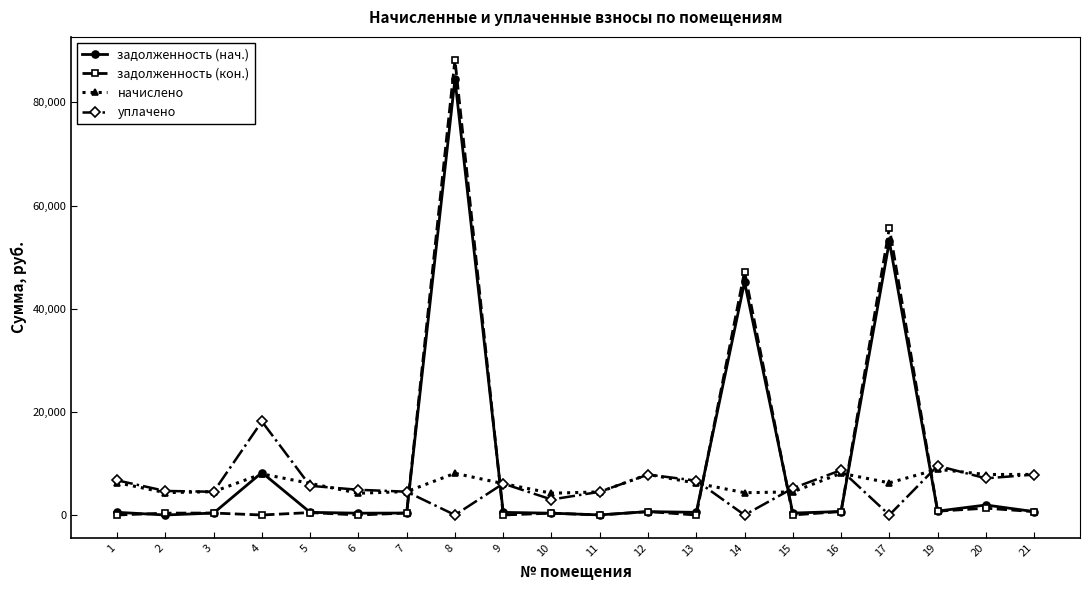

Is the value of задолженность (нач.) at 9 greater than the value of начислено at 4?

No